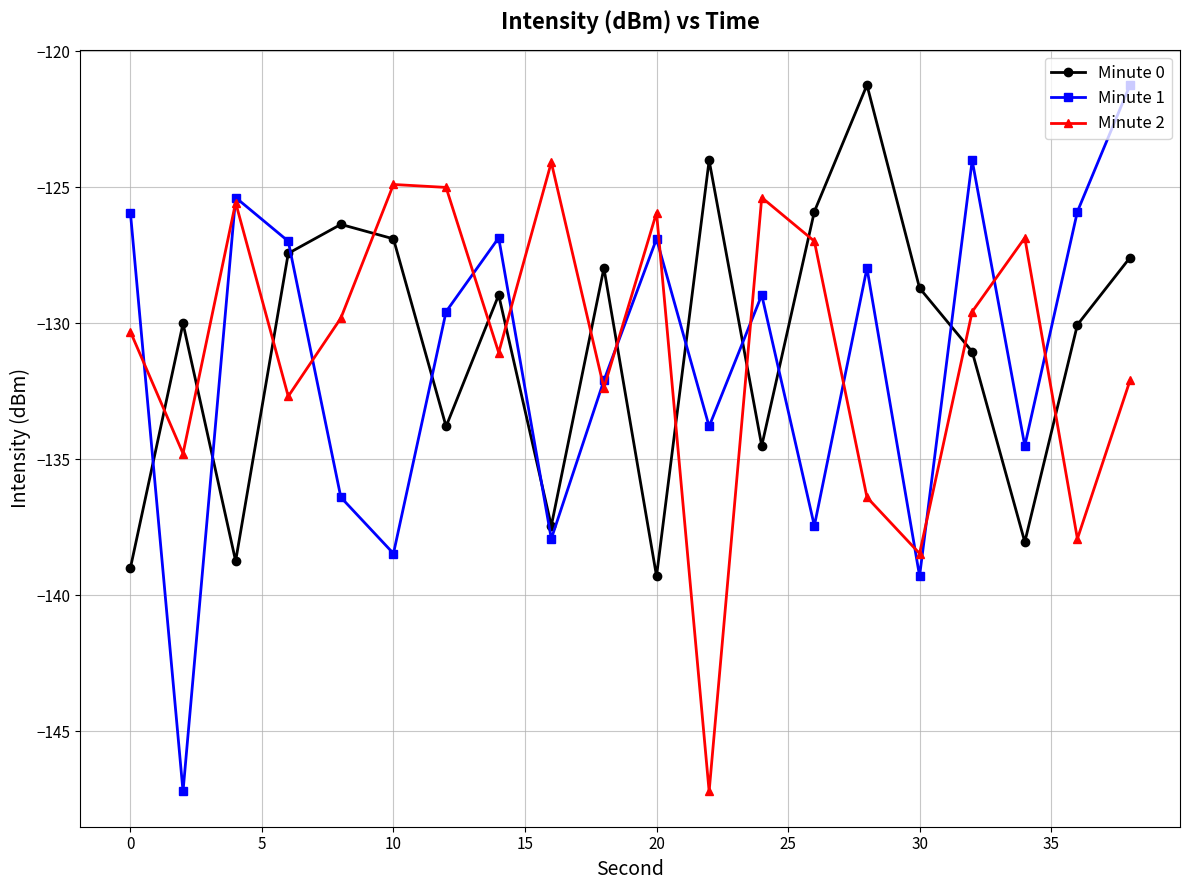

What is the lowest value of the Minute 2 series?

-147.2